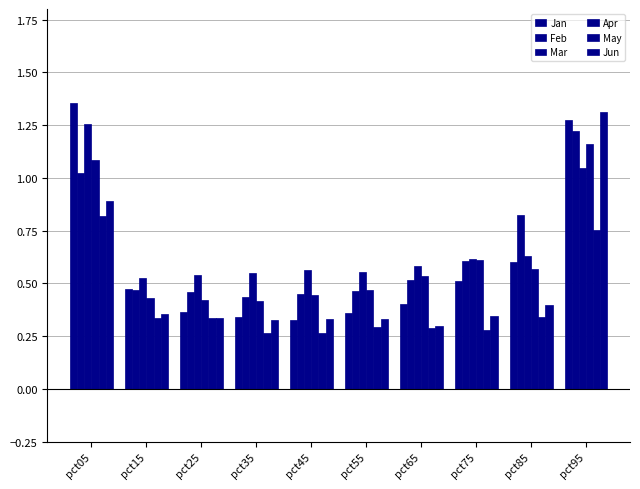

Reading left to right, transcribe all the data shown in this chart.

Jan: pct05=1.4	pct15=0.5	pct25=0.4	pct35=0.3	pct45=0.3	pct55=0.4	pct65=0.4	pct75=0.5	pct85=0.6	pct95=1.3
Feb: pct05=1.0	pct15=0.5	pct25=0.5	pct35=0.4	pct45=0.4	pct55=0.5	pct65=0.5	pct75=0.6	pct85=0.8	pct95=1.2
Mar: pct05=1.3	pct15=0.5	pct25=0.5	pct35=0.5	pct45=0.6	pct55=0.6	pct65=0.6	pct75=0.6	pct85=0.6	pct95=1.0
Apr: pct05=1.1	pct15=0.4	pct25=0.4	pct35=0.4	pct45=0.4	pct55=0.5	pct65=0.5	pct75=0.6	pct85=0.6	pct95=1.2
May: pct05=0.8	pct15=0.3	pct25=0.3	pct35=0.3	pct45=0.3	pct55=0.3	pct65=0.3	pct75=0.3	pct85=0.3	pct95=0.8
Jun: pct05=0.9	pct15=0.4	pct25=0.3	pct35=0.3	pct45=0.3	pct55=0.3	pct65=0.3	pct75=0.3	pct85=0.4	pct95=1.3